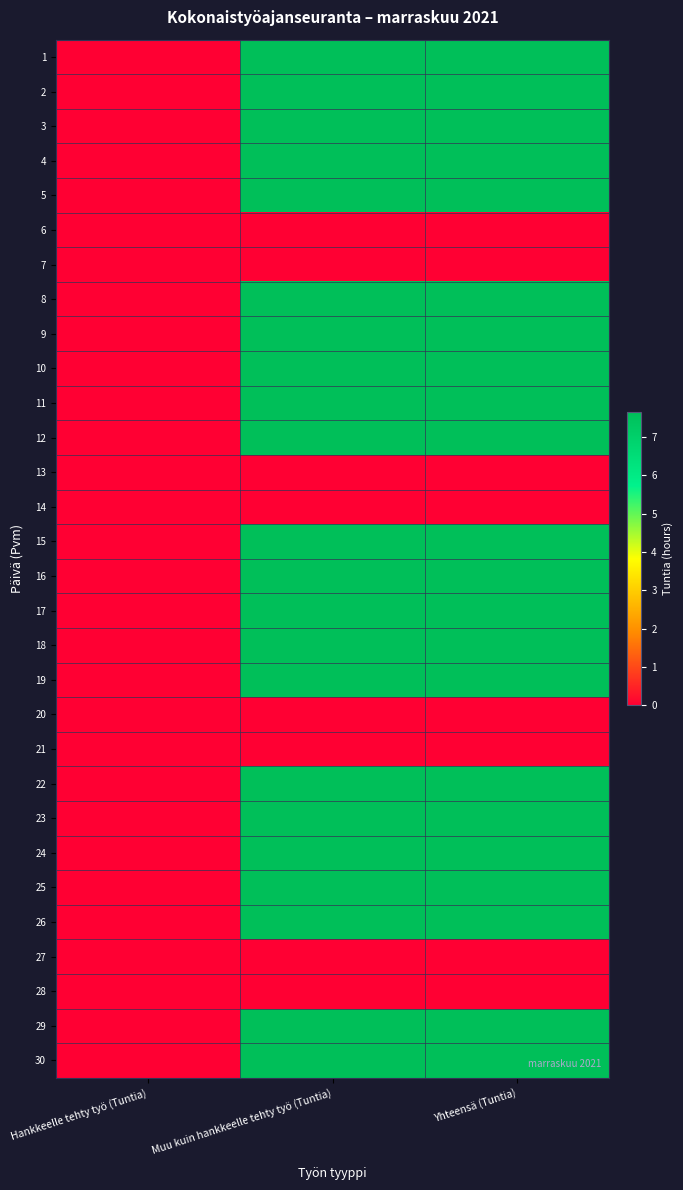

At how many categories does at least one series exceed 1?

2